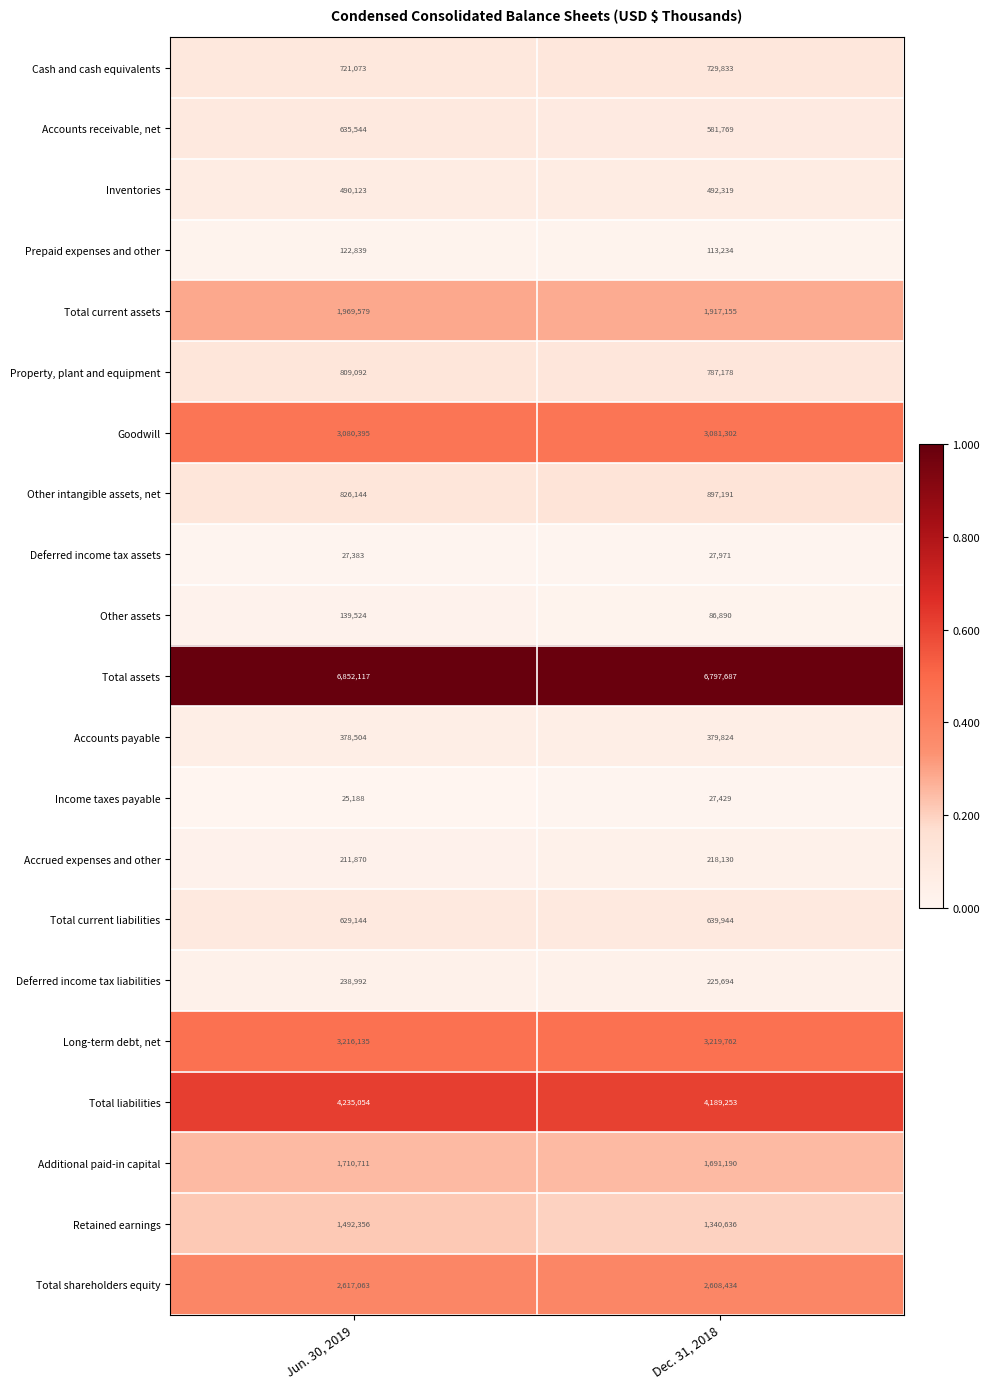

Rank the series at Dec. 31, 2018 from highest to lowest value.

Total assets, Total liabilities, Long-term debt, net, Goodwill, Total shareholders equity, Total current assets, Additional paid-in capital, Retained earnings, Other intangible assets, net, Property, plant and equipment, Cash and cash equivalents, Total current liabilities, Accounts receivable, net, Inventories, Accounts payable, Deferred income tax liabilities, Accrued expenses and other, Prepaid expenses and other, Other assets, Deferred income tax assets, Income taxes payable